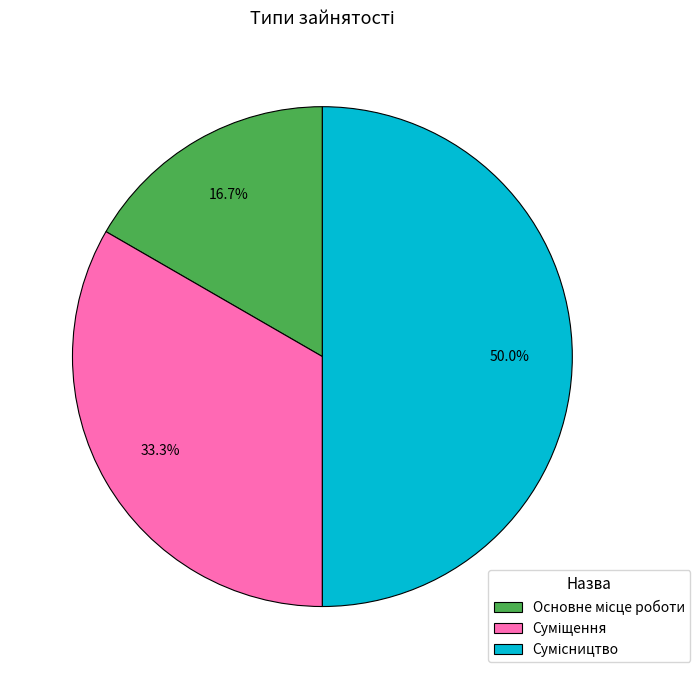

How many slices are in this pie chart?

3